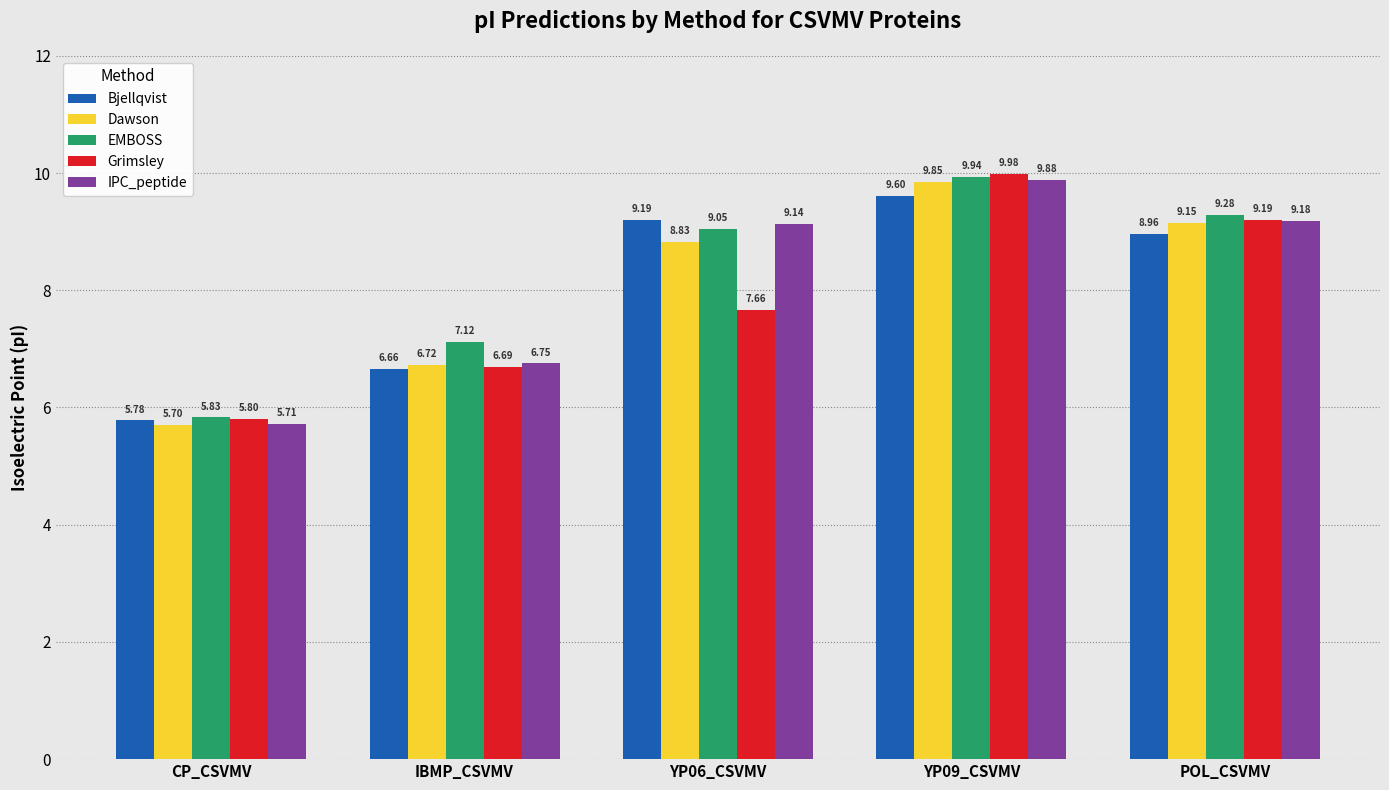

What is the sum of the Dawson values at YP09_CSVMV and CP_CSVMV?

15.6